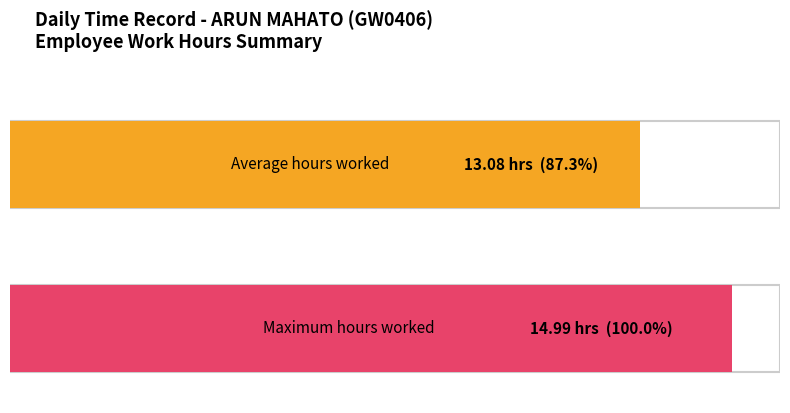

At which category does the chart reach its minimum across all series?

1